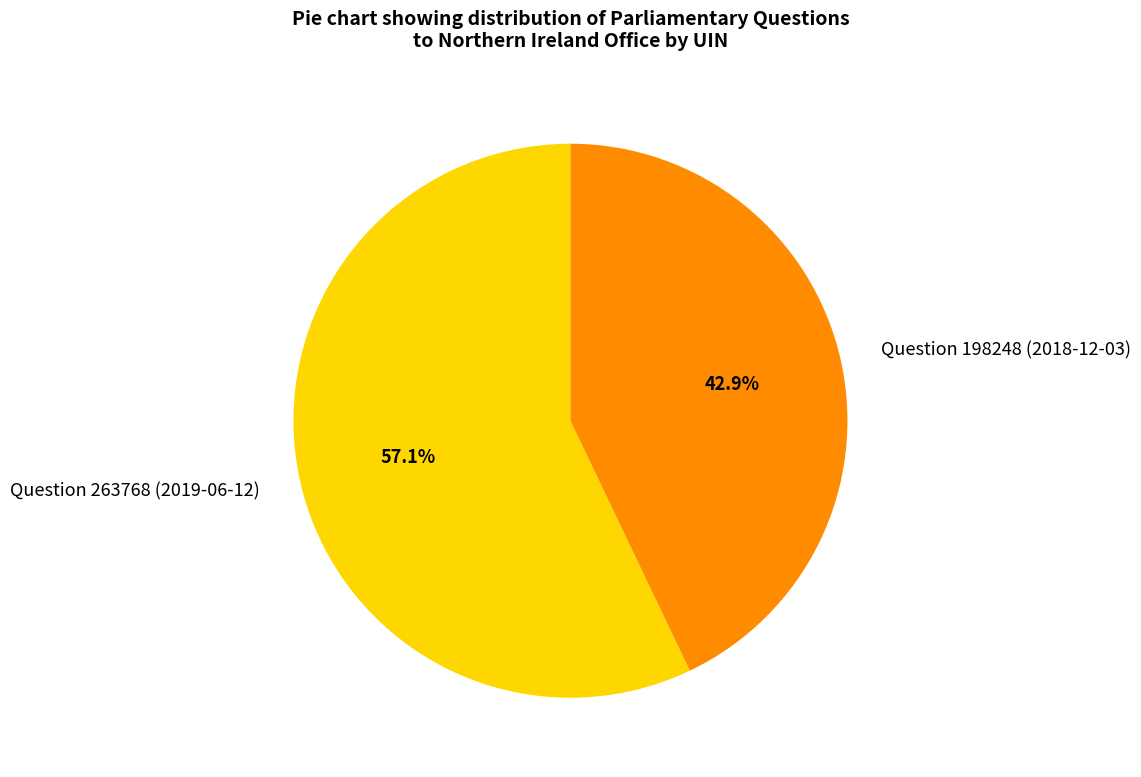

To the nearest percent, what percentage of the pie is Question 263768 (2019-06-12)?

57%